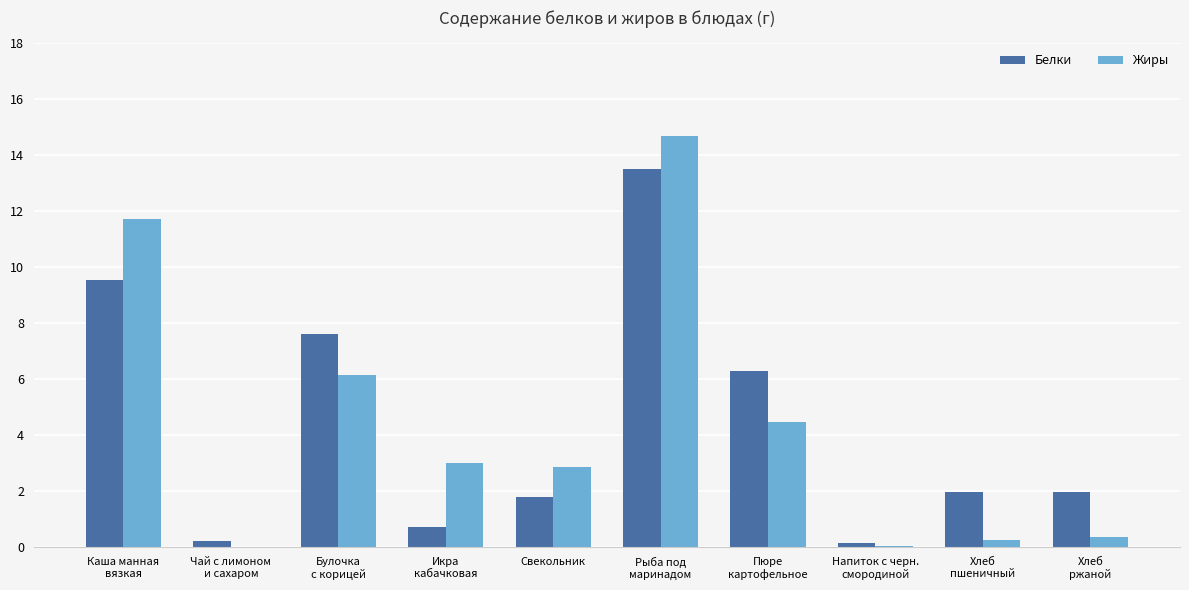

Count the number of categories in the chart.

10